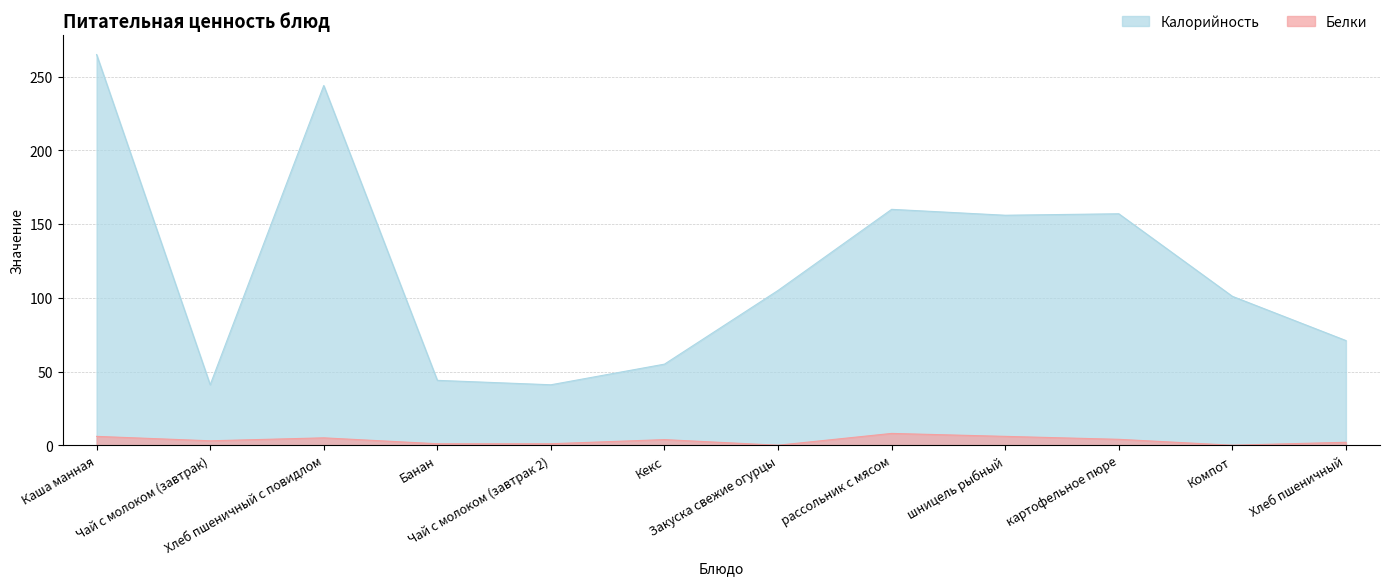

What is the total value across all series at картофельное пюре?

161.0